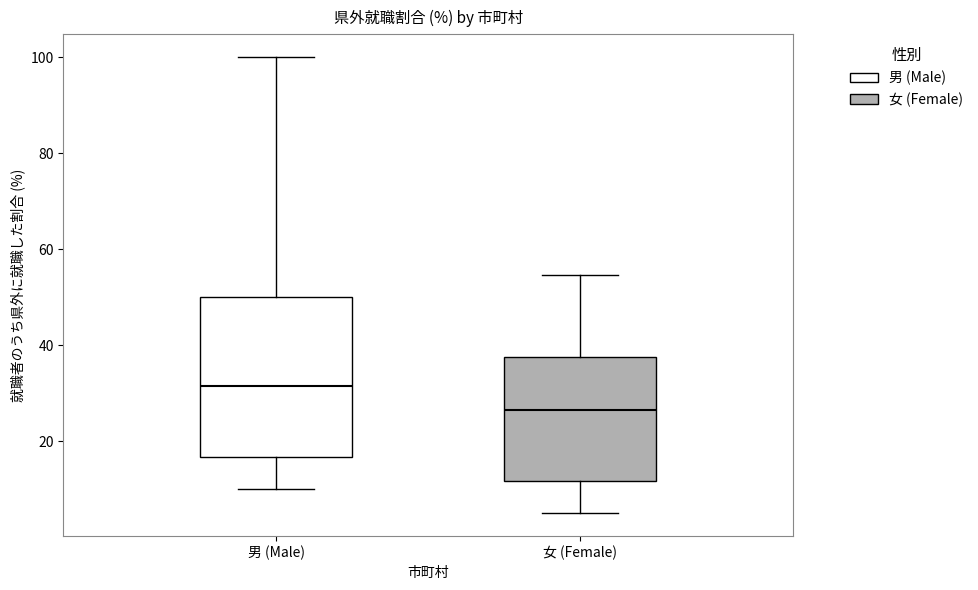

Reading left to right, transcribe this box plot: for each box, give where its median line is, the range the box spans, and where its two whiskers end, as read against the y-axis. The values are not printed on the chart, so give them approximately, as read against the axis.

男 (Male): median 32, box 16 to 50, whiskers 10 to 100
女 (Female): median 26, box 12 to 38, whiskers 6 to 54